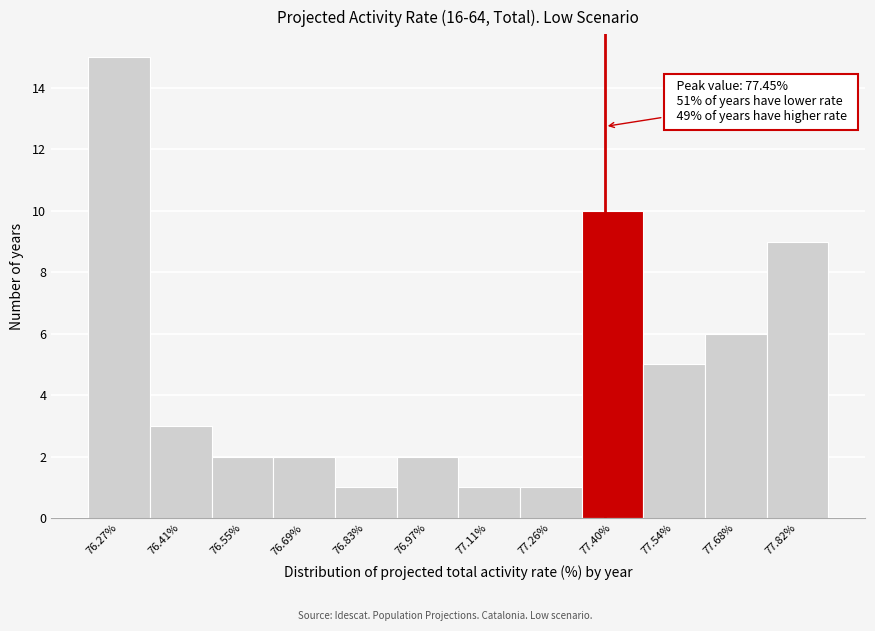

Reading right to left, extract all data points from this chart.

77.82%=9	77.68%=6	77.54%=5	77.40%=10	77.26%=1	77.11%=1	76.97%=2	76.83%=1	76.69%=2	76.55%=2	76.41%=3	76.27%=15